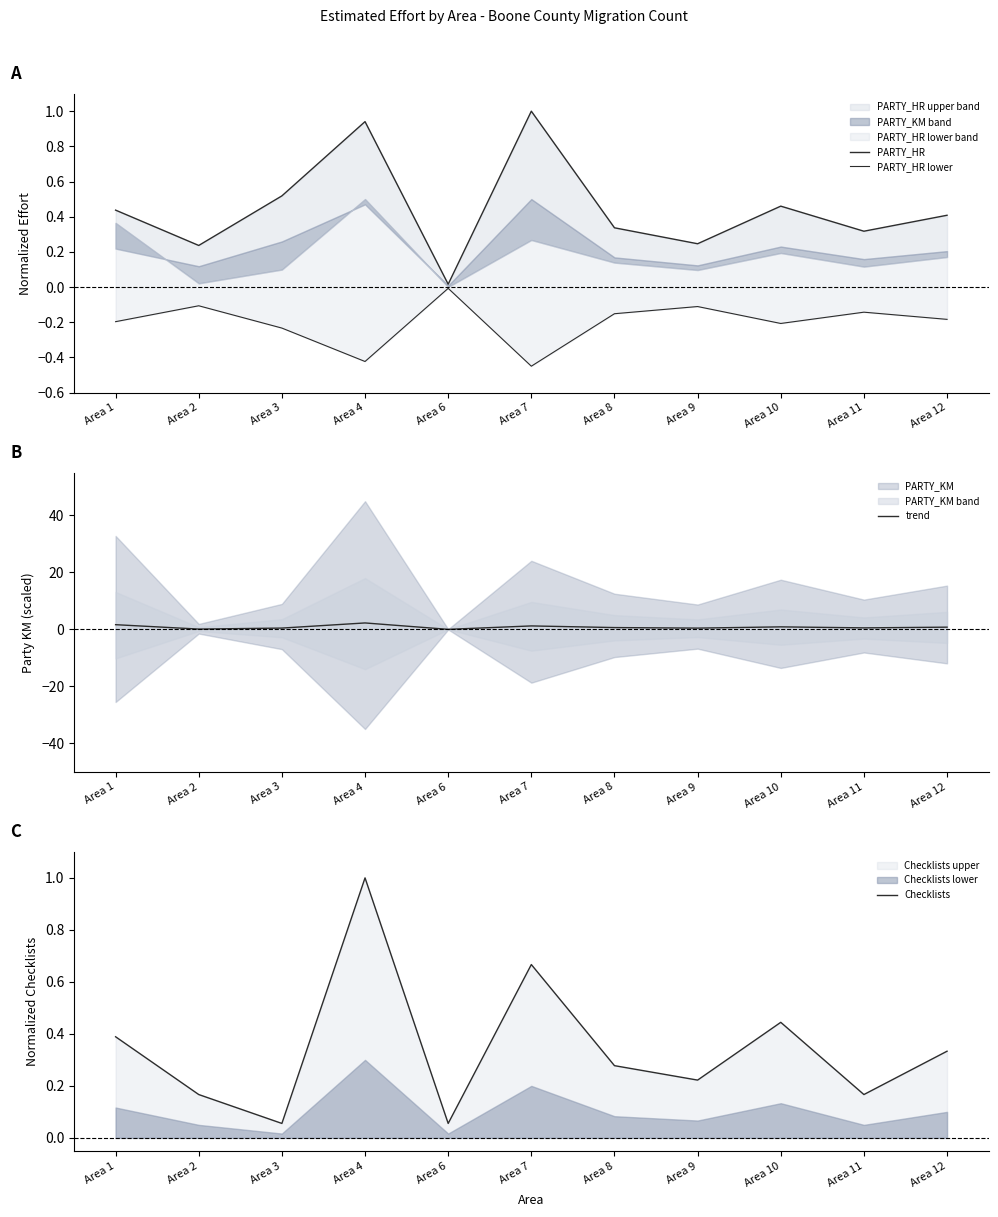

Between Area 9 and Area 8, which is larger?

Area 8